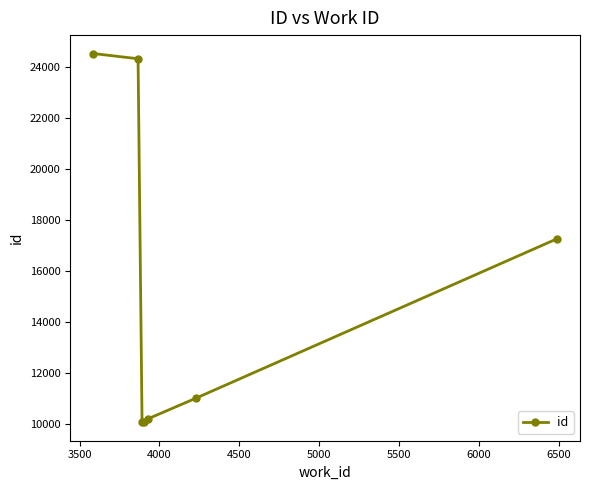

What is the difference between the second highest and minimum values?

14244